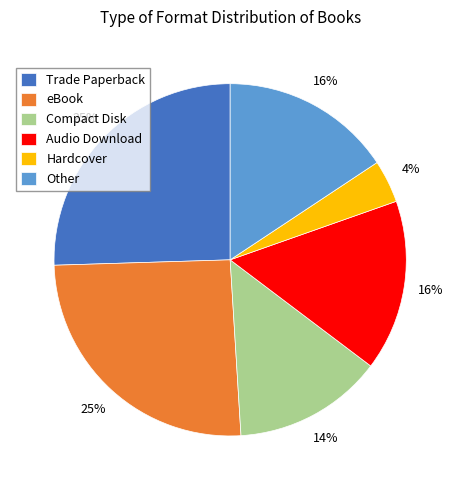

Does any single category account for the majority?

No